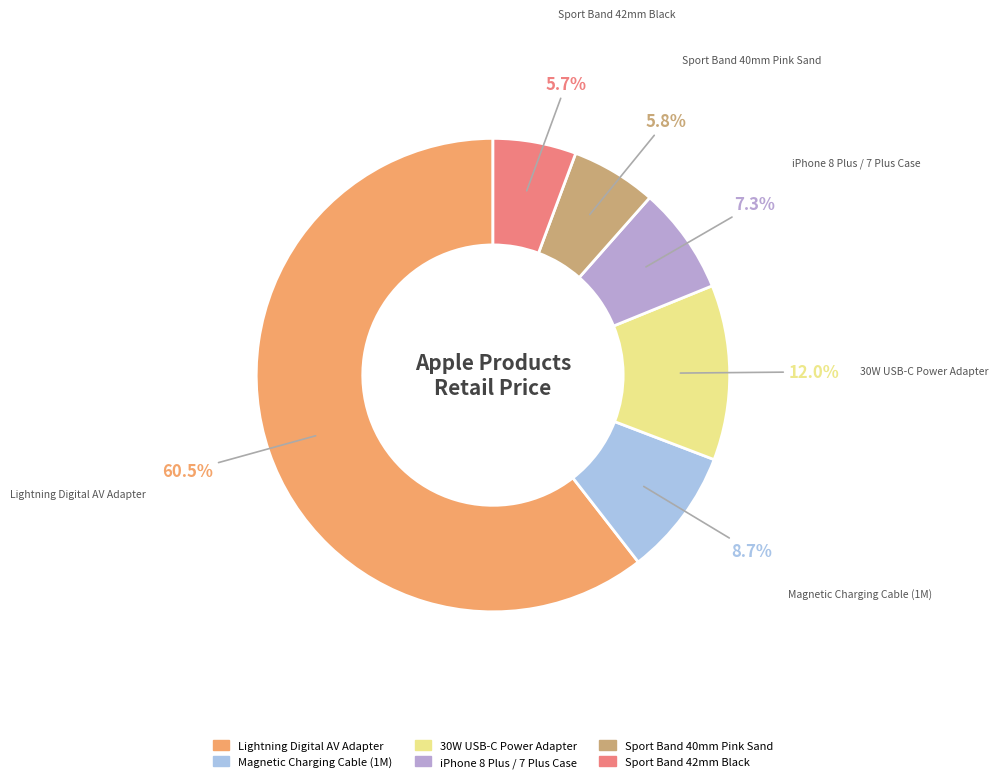

What is the largest slice in the pie chart?

Lightning Digital AV Adapter